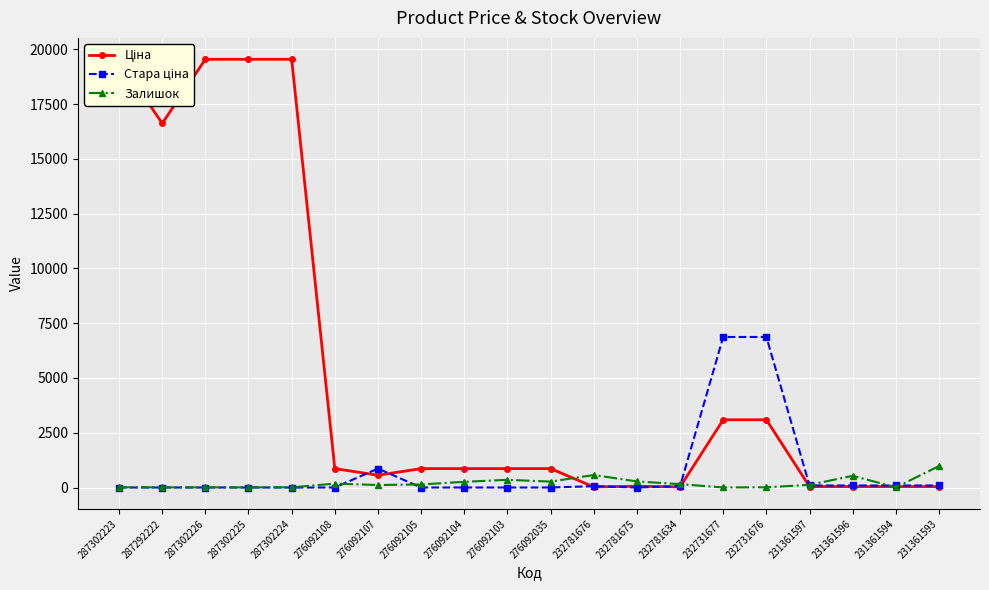

True or false: Ціна and Стара ціна cross at least once.

True